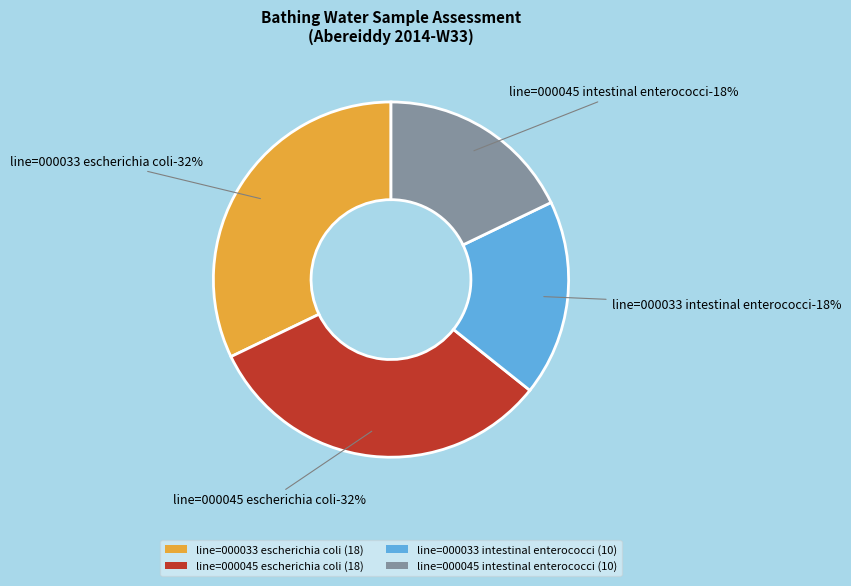

To the nearest percent, what is the difference between the intestinal enterococci count and escherichia coli count slice percentages?

29%